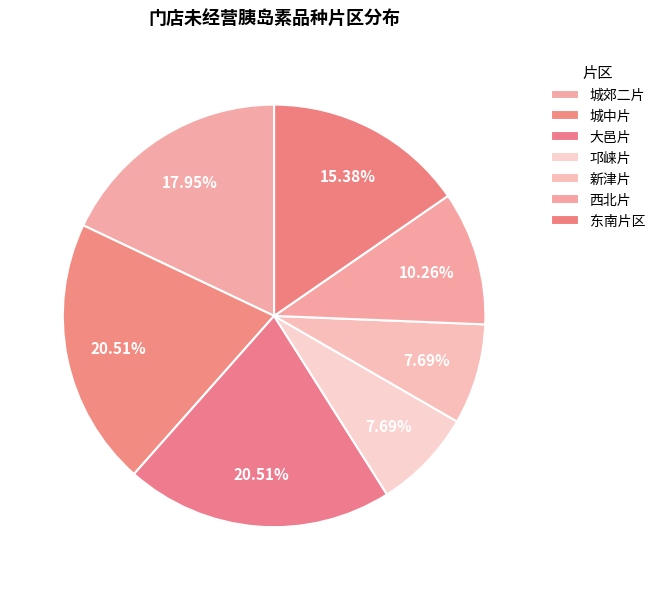

Count the number of slices in the pie.

7